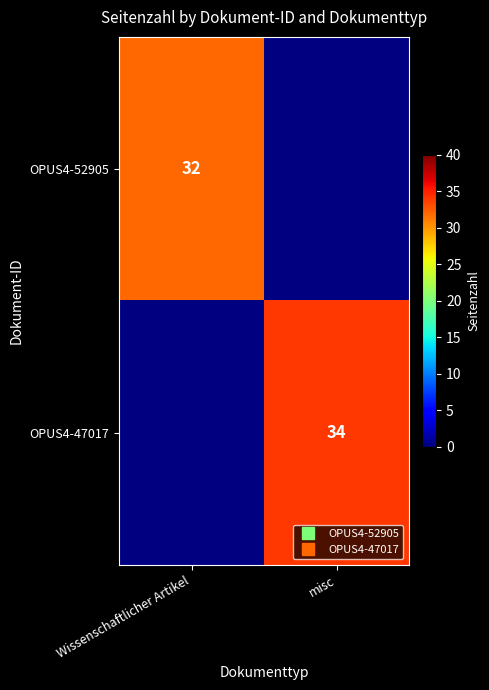

Is it true that OPUS4-52905 equals 7.2 at Wissenschaftlicher Artikel?

False